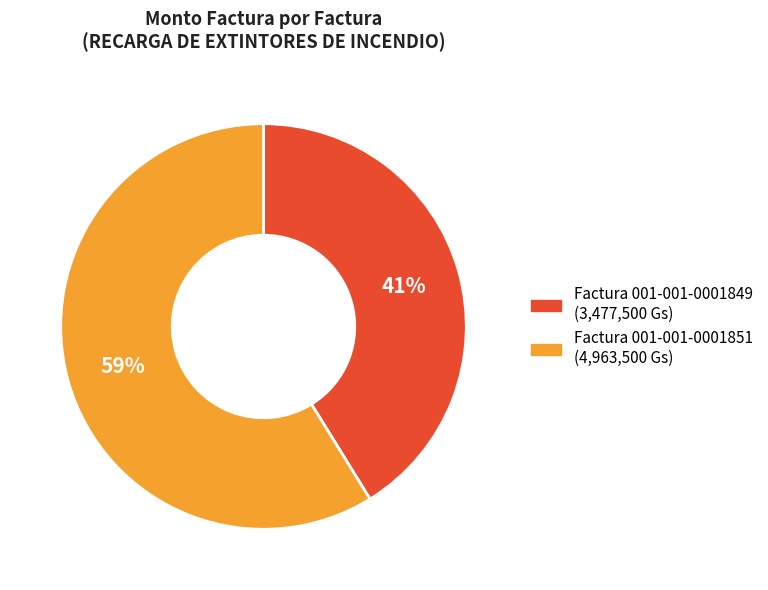

What percentage is the Factura 001-001-0001849 slice, to the nearest percent?

41%